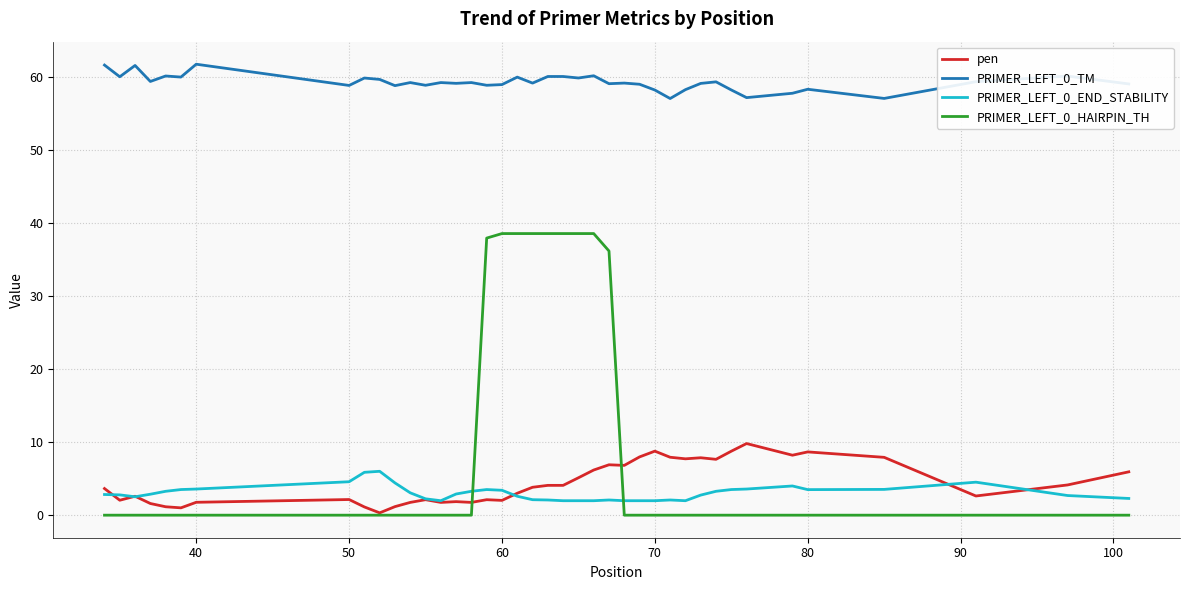

What is the difference between the maximum and second lowest values in the pen series?

8.8